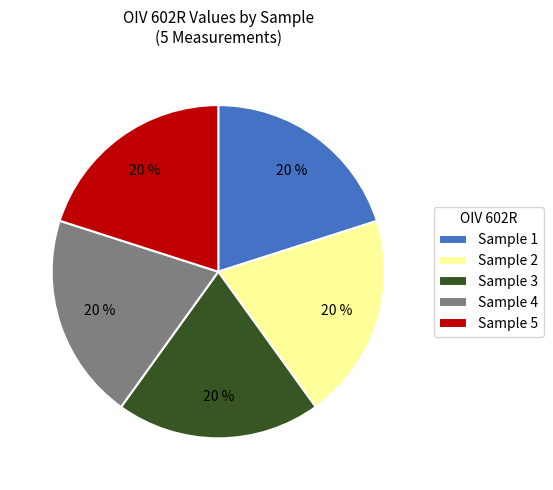

How many slices are in this pie chart?

5